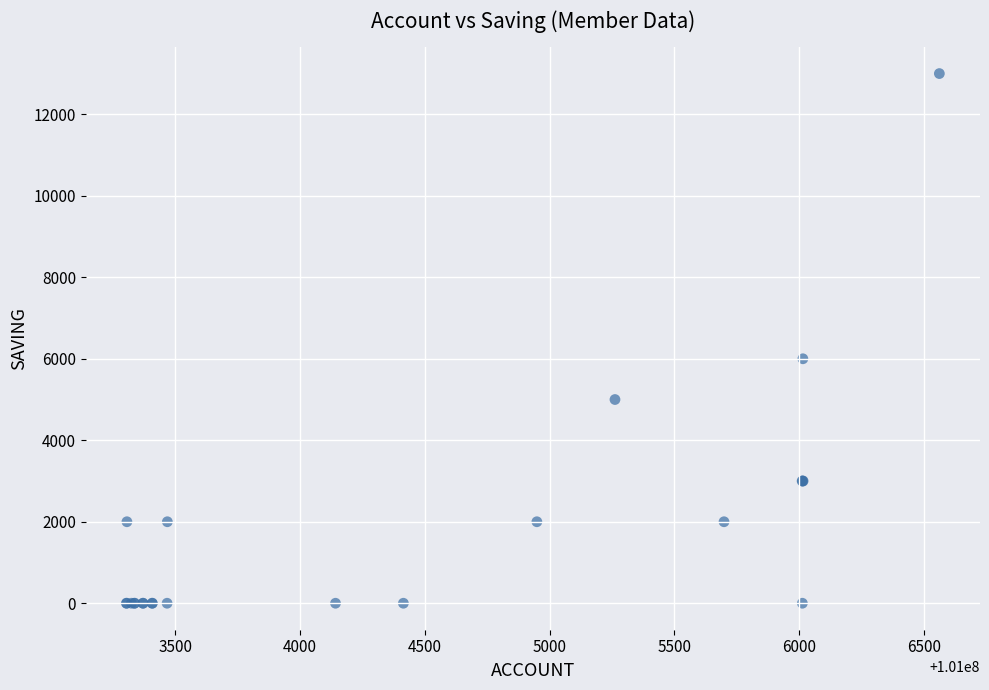

What Y value in the scatter plot is closest to 6500?

6000